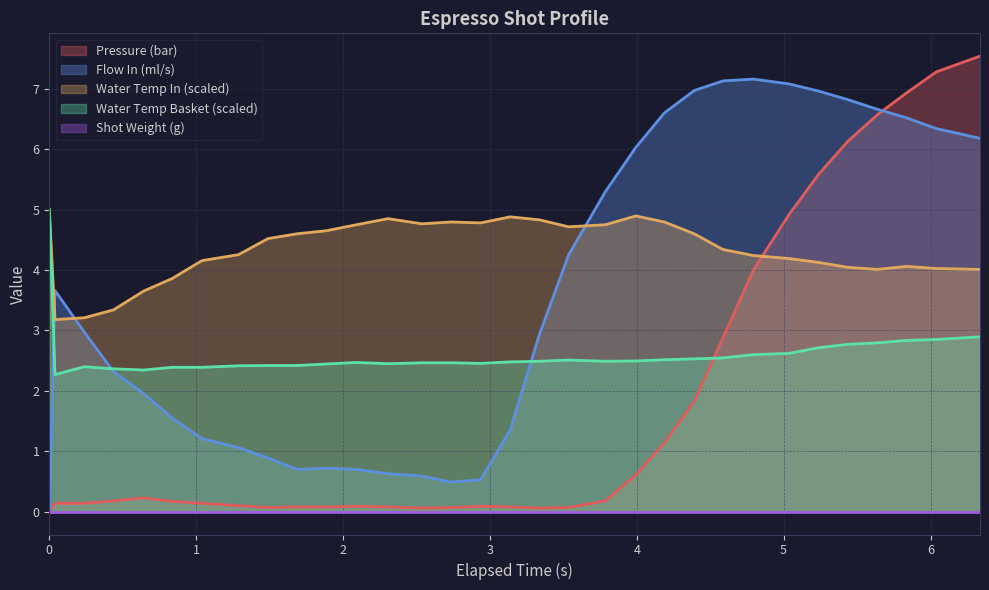

Which series has the largest total across all categories?

Water Temp In (scaled)